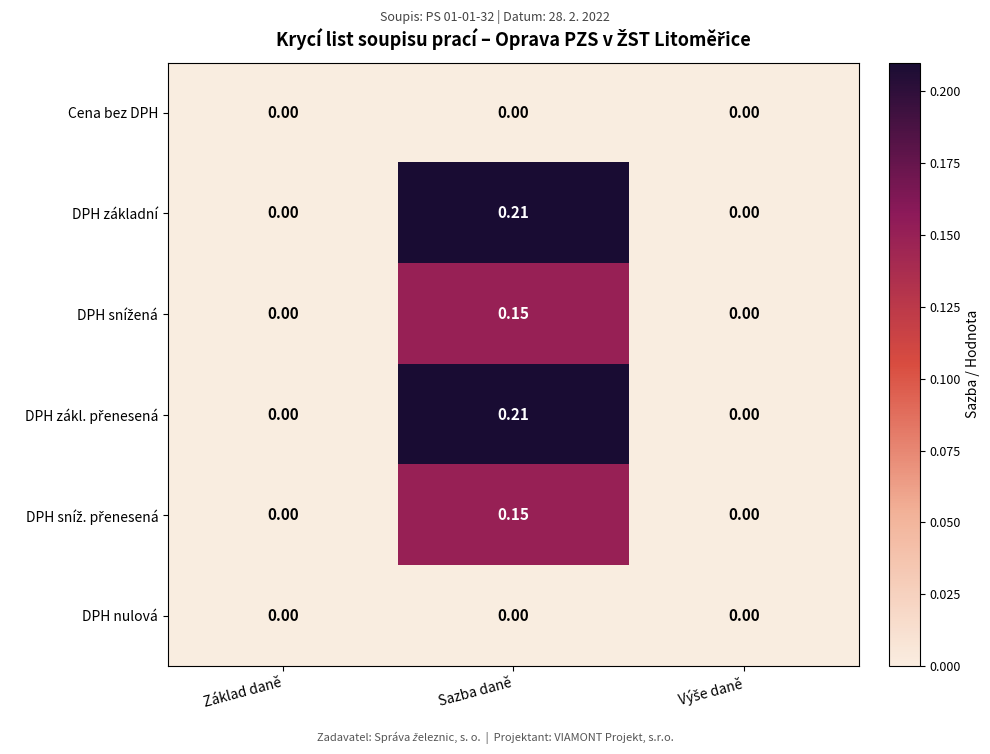

At which label does DPH základní reach its peak?

Sazba daně